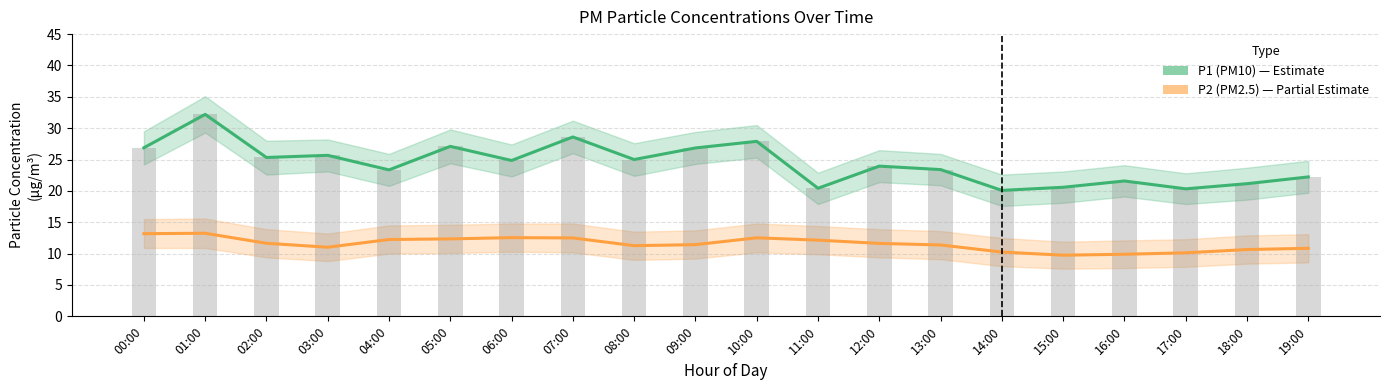

Which series has the largest range (max minus min)?

P1 (PM10)